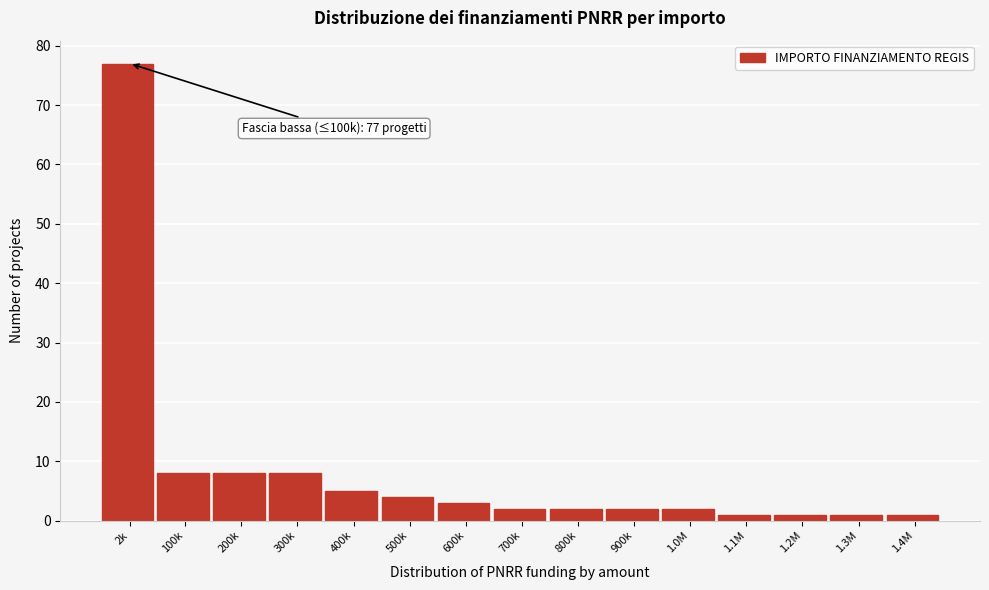

Reading right to left, transcribe all the data shown in this chart.

1	1	1	1	2	2	2	2	3	4	5	8	8	8	77